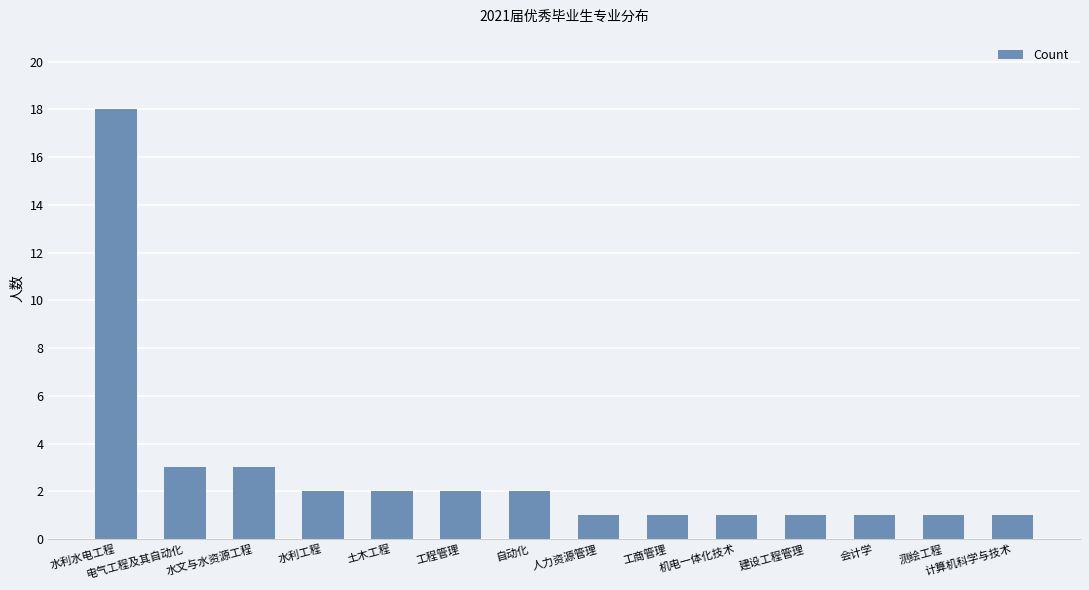

Count the number of data series in this chart.

1